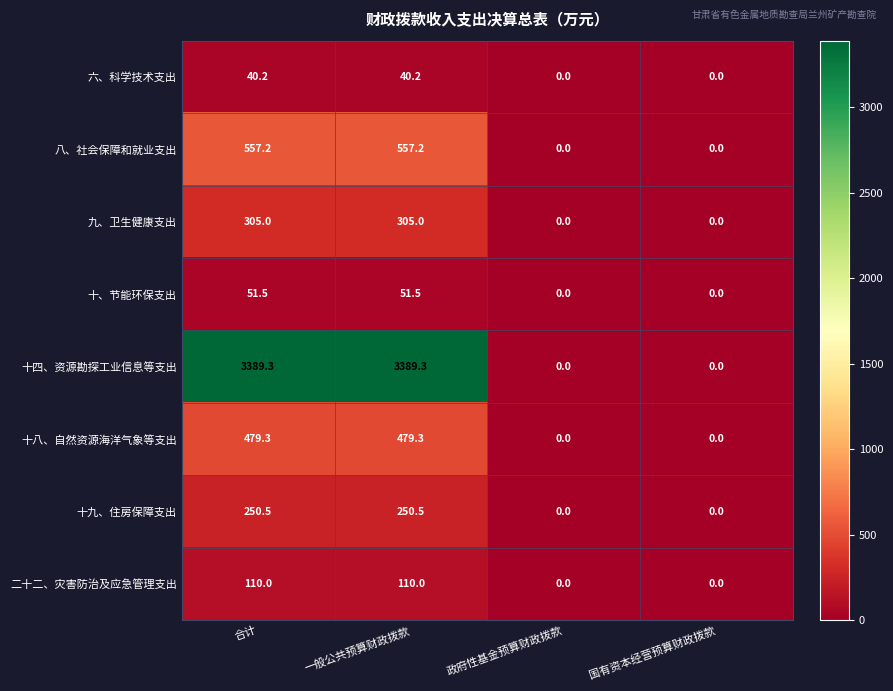

Is the value of 十八、自然资源海洋气象等支出 at 合计 greater than the value of 六、科学技术支出 at 合计?

Yes